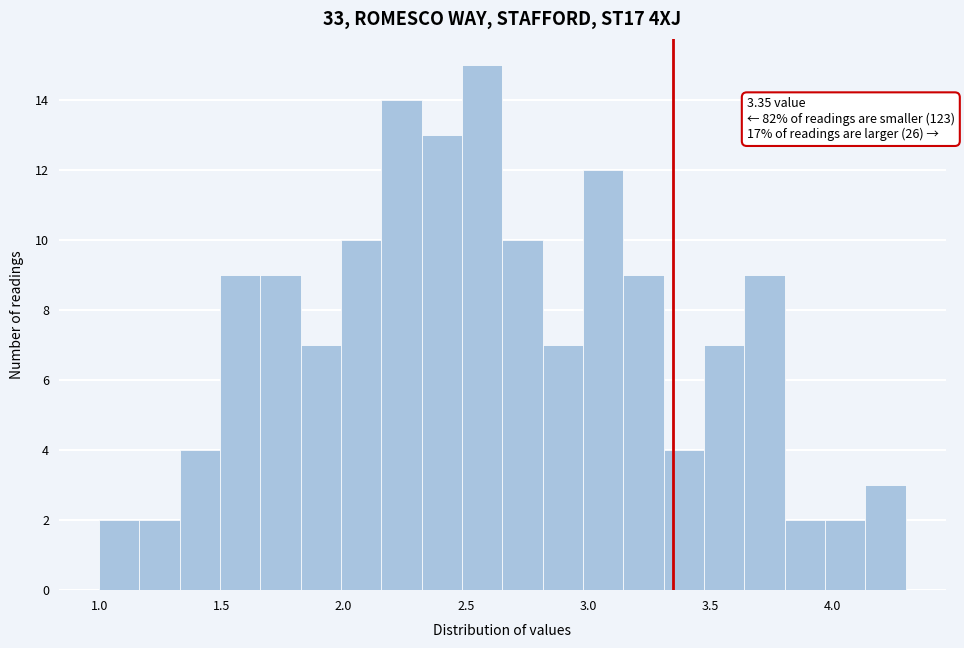

Read against the x-axis, roughly where is the centre of the tallest bar?

2.55